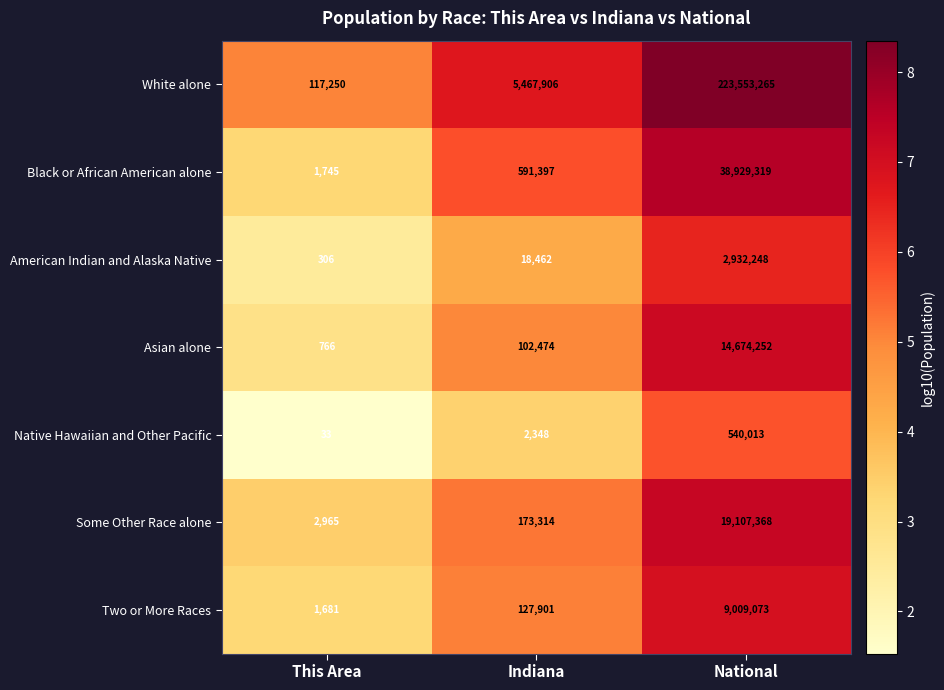

How many data points does each series have?

3